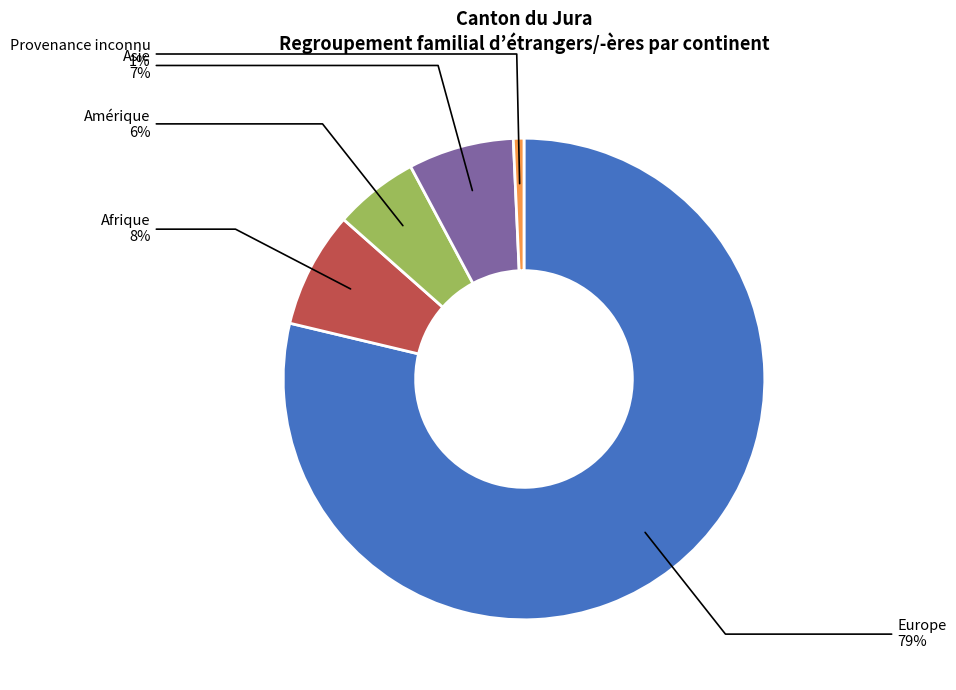

To the nearest percent, what is the combined percentage of Provenance inconnu and Europe?

79%